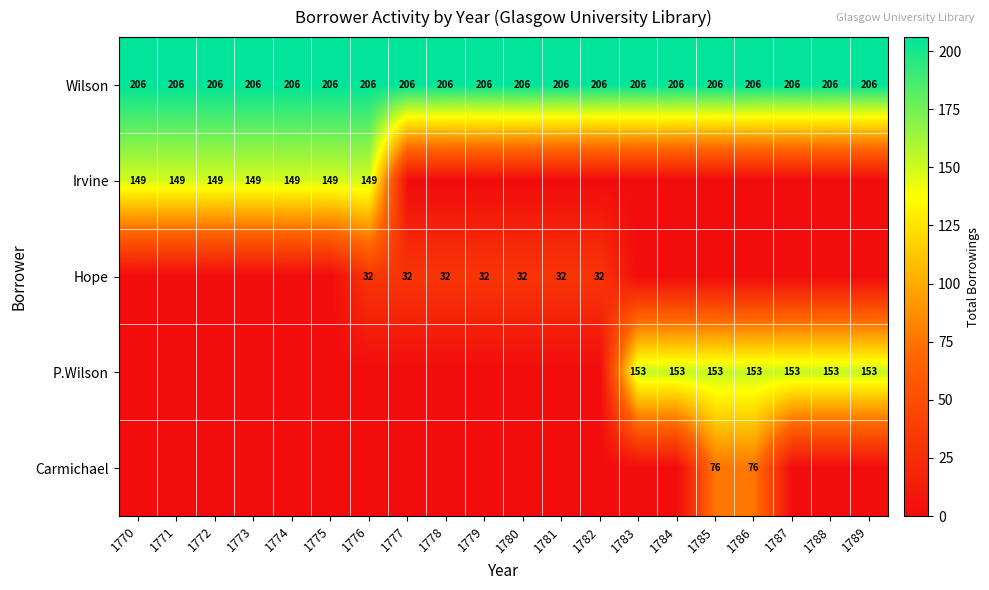

The Wilson series shows 359 at 1777. True or false?

False